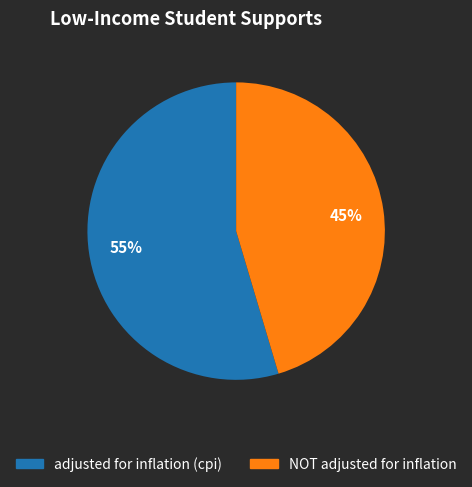

How many segments does this pie chart have?

2